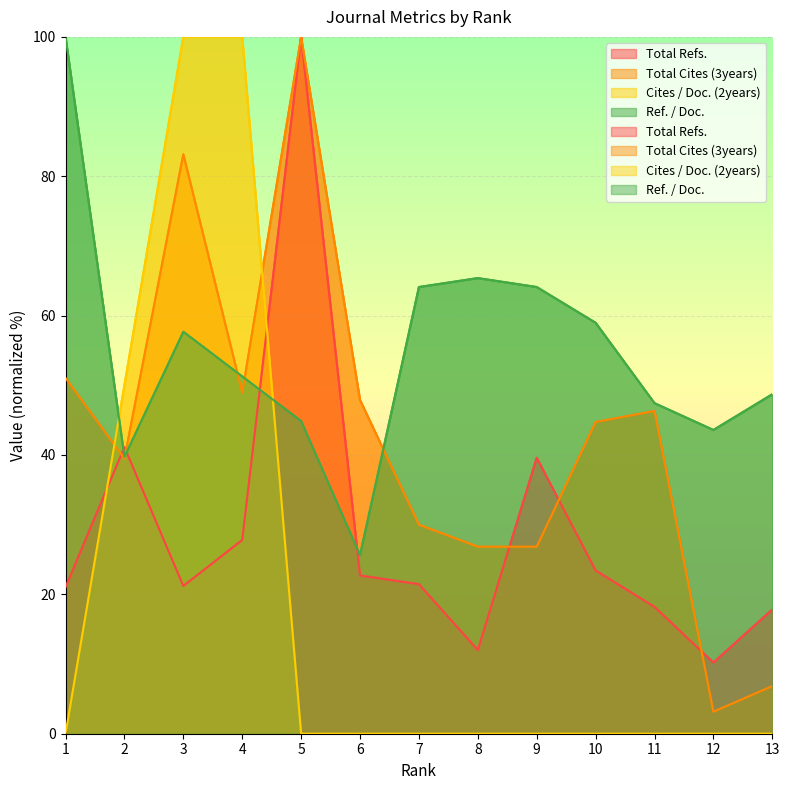

True or false: Ref. / Doc. and Total Cites (3years) cross at least once.

True